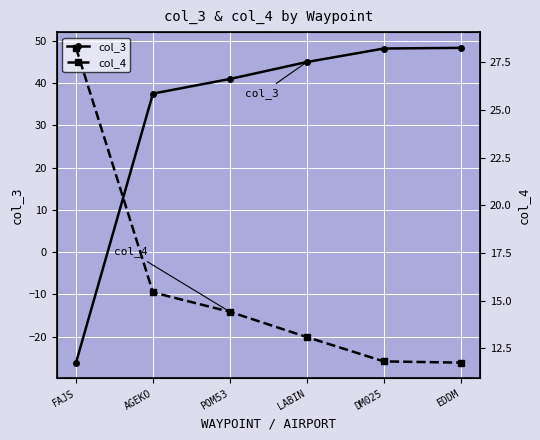

What is the label of the 3rd point from the left?

POM53